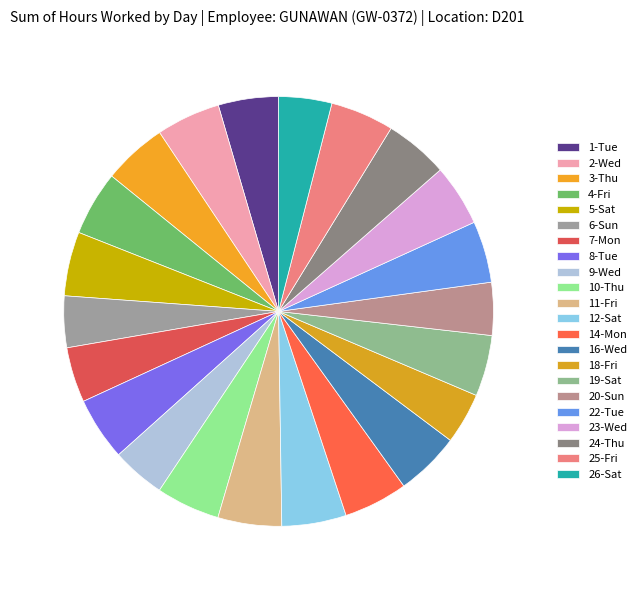

Count the number of slices in the pie.

22